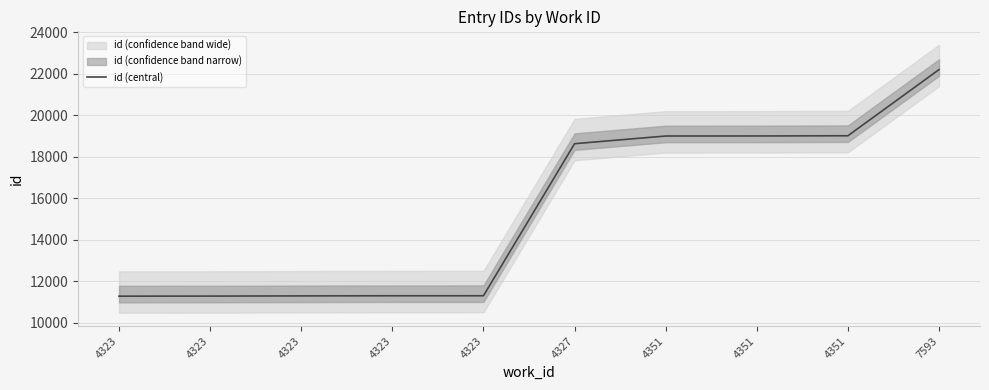

What is the value of the 5th point from the left?

11272